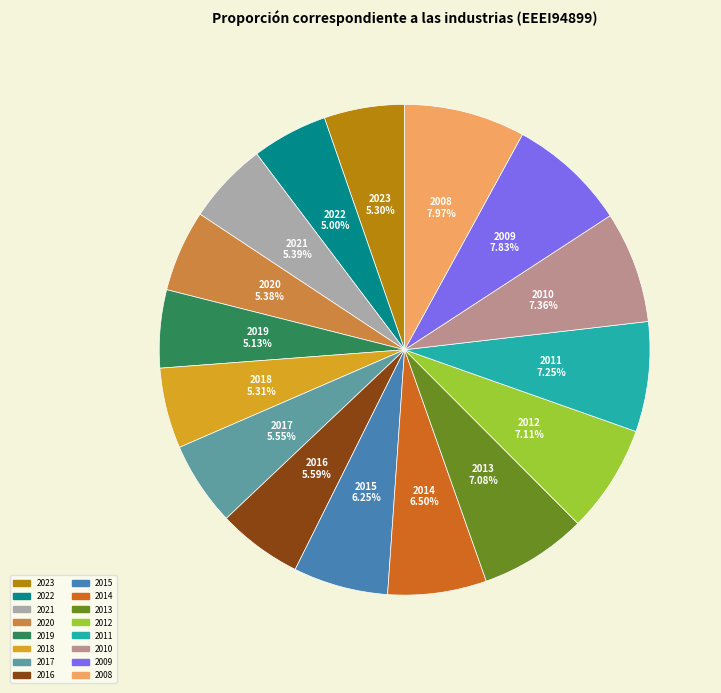

What percentage do 2020 and 2021 together represent?

10.8%